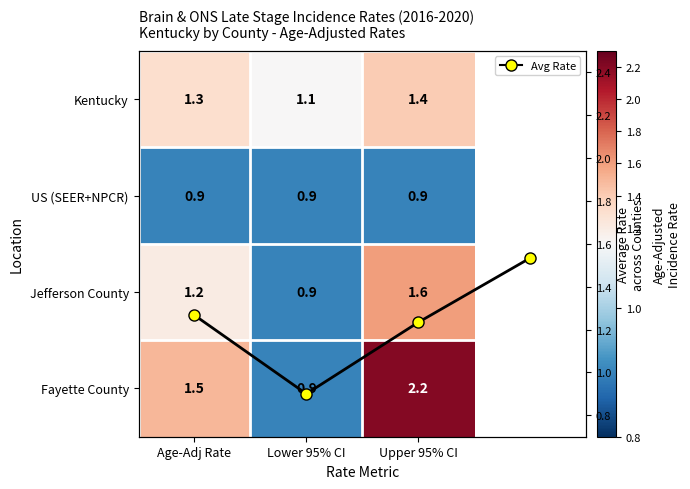

What is the sum of the Kentucky values at Age-Adj Rate and Upper 95% CI?

2.7